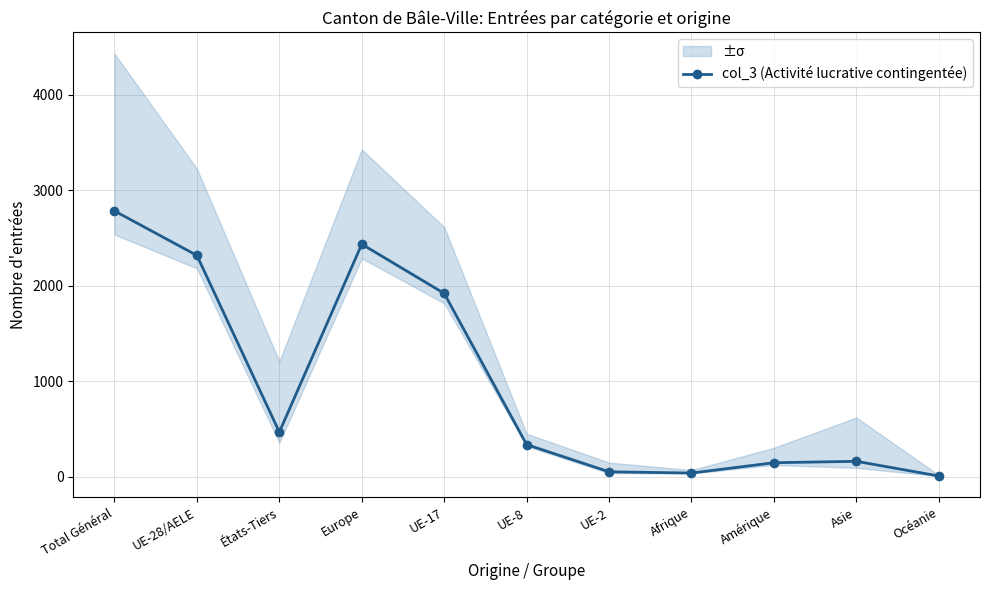

Is it true that the value at UE-17 is 1043?

False